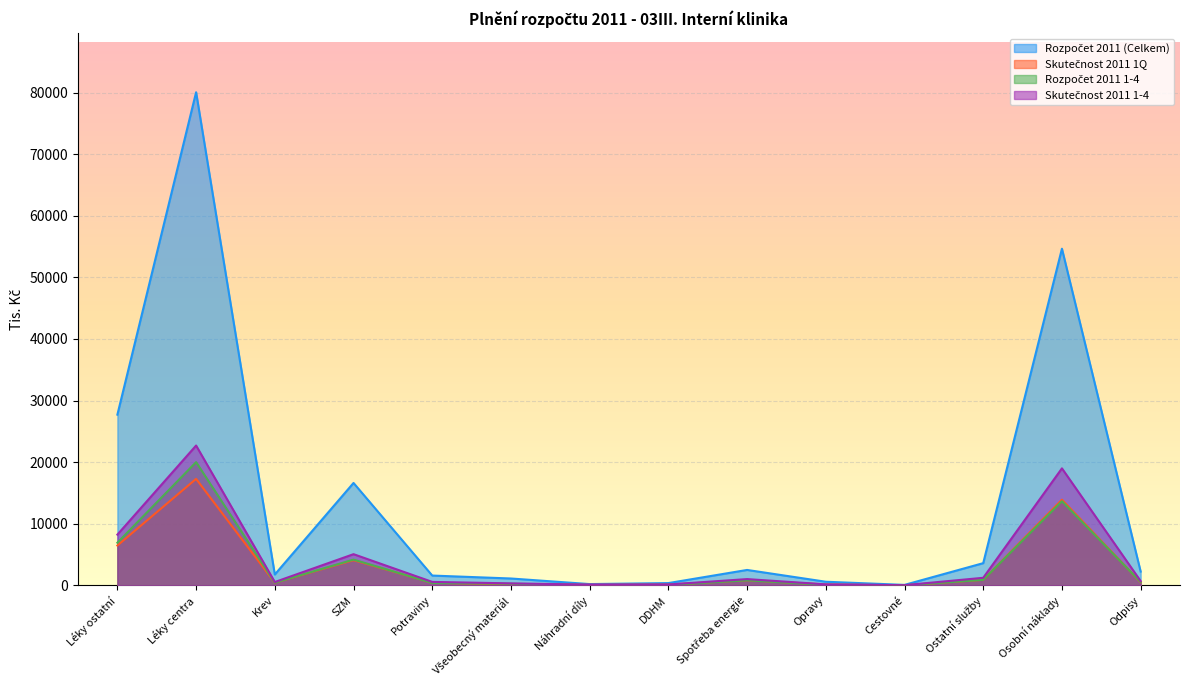

What is the difference between the Skutečnost 2011 1Q values at Všeobecný materiál and Ostatní služby?

703.4